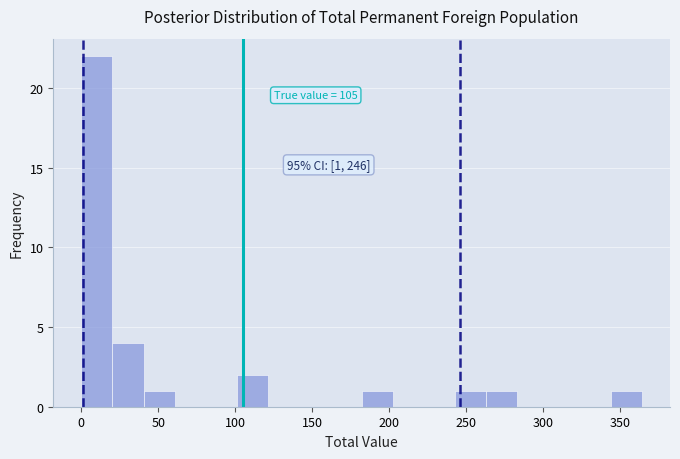

Which range on the x-axis has the tallest bar?

0 to 20